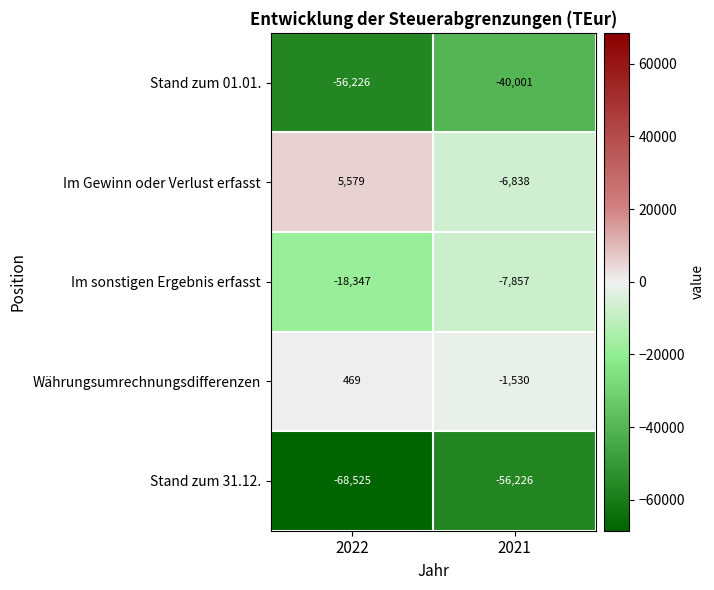

Reading left to right, extract all data points from this chart.

Stand zum 01.01.: 2022=-56226	2021=-40001
Im Gewinn oder Verlust erfasst: 2022=5579	2021=-6838
Im sonstigen Ergebnis erfasst: 2022=-18347	2021=-7857
Währungsumrechnungsdifferenzen: 2022=469	2021=-1530
Stand zum 31.12.: 2022=-68525	2021=-56226